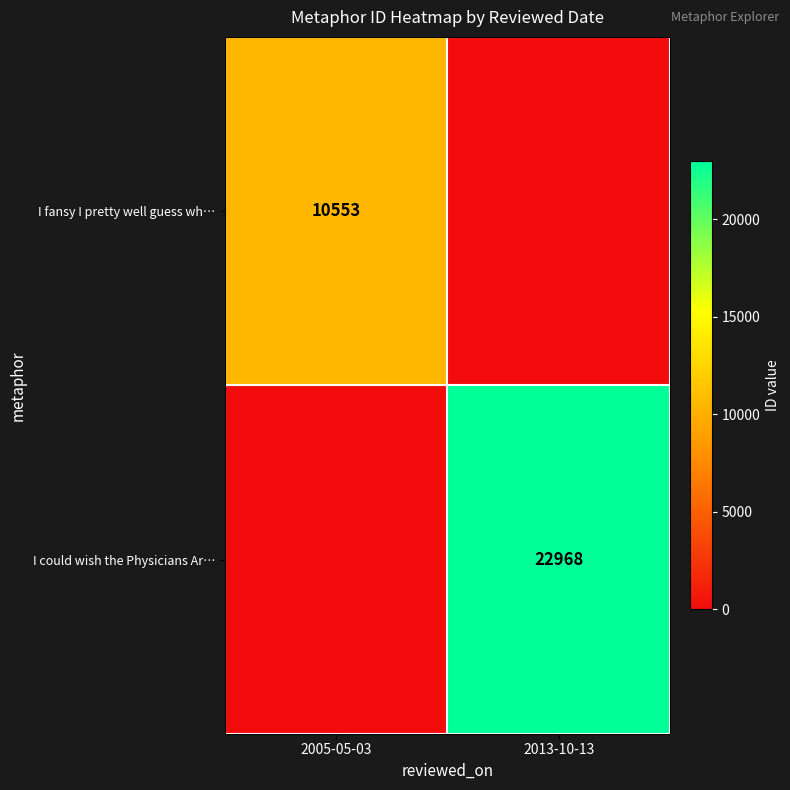

What is the spread (max minus min) of values at 2005-05-03?

10553